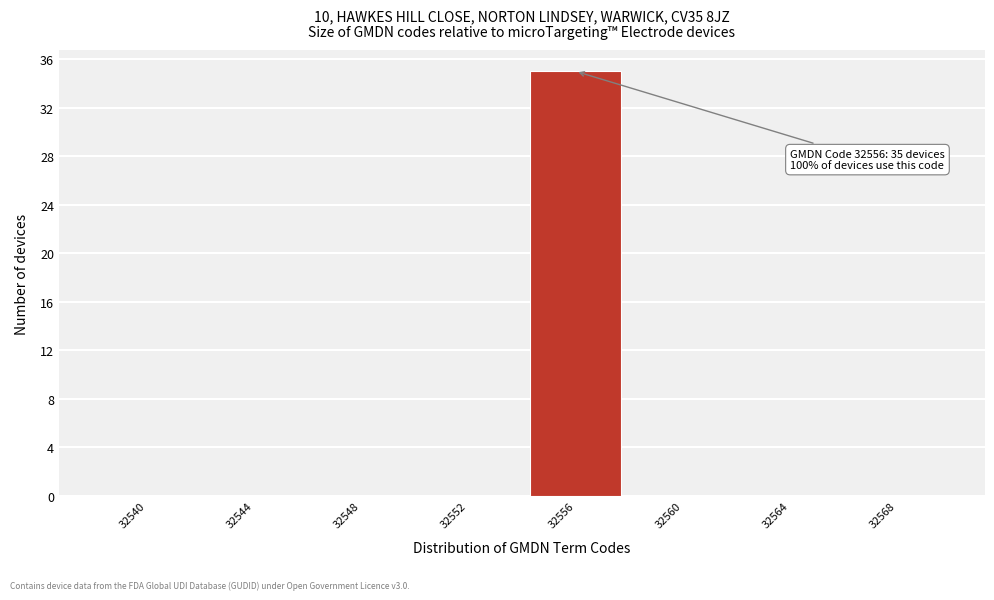

Reading left to right, extract all data points from this chart.

32540=0	32544=0	32548=0	32552=0	32556=35	32560=0	32564=0	32568=0